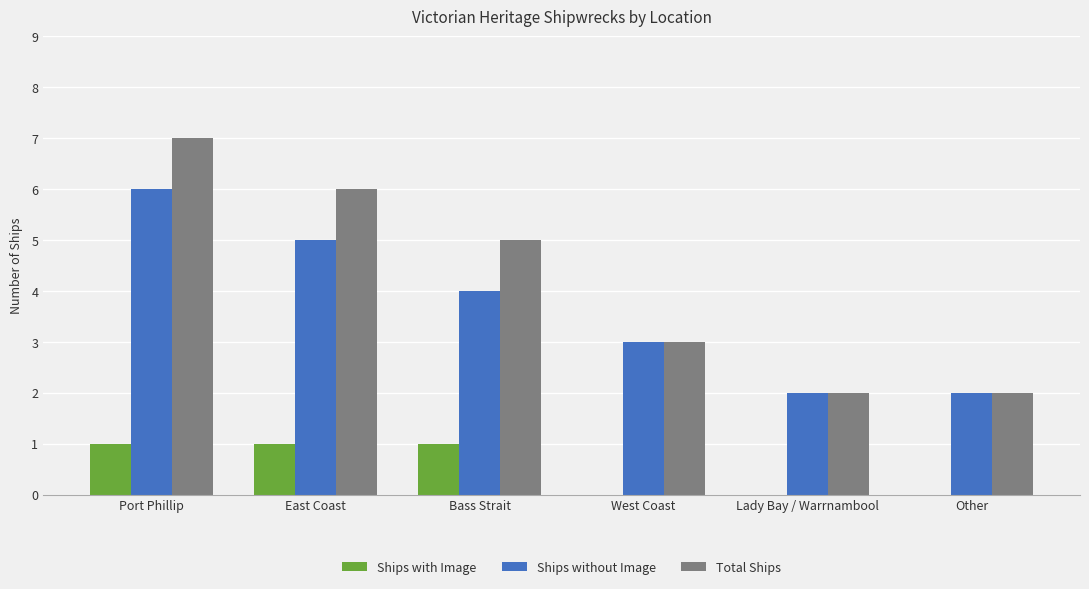

What is the sum of all Ships with Image values?

3